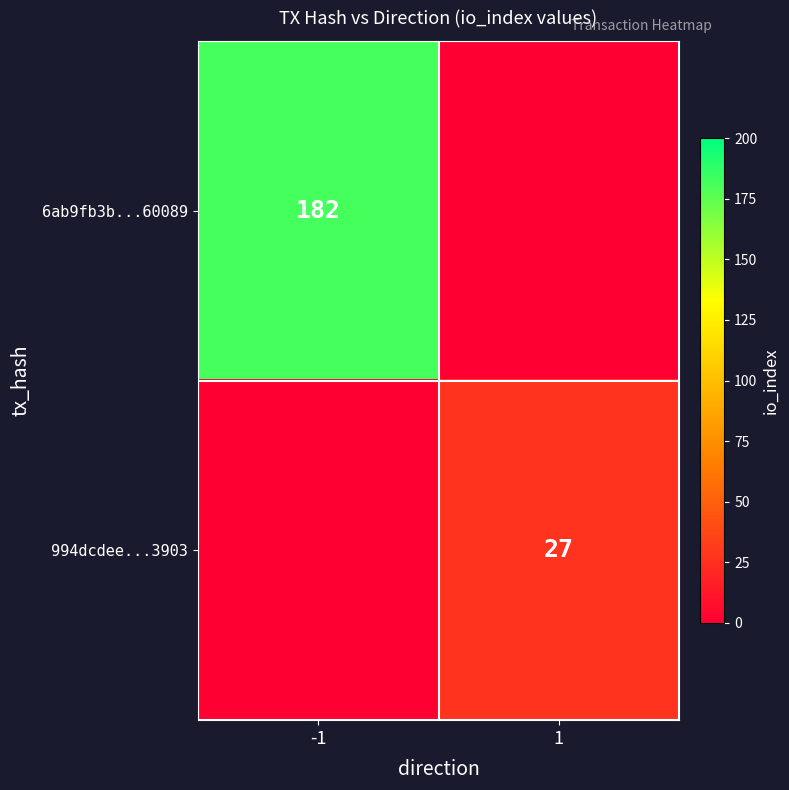

The 6ab9fb3b...60089 series shows 316 at -1. True or false?

False